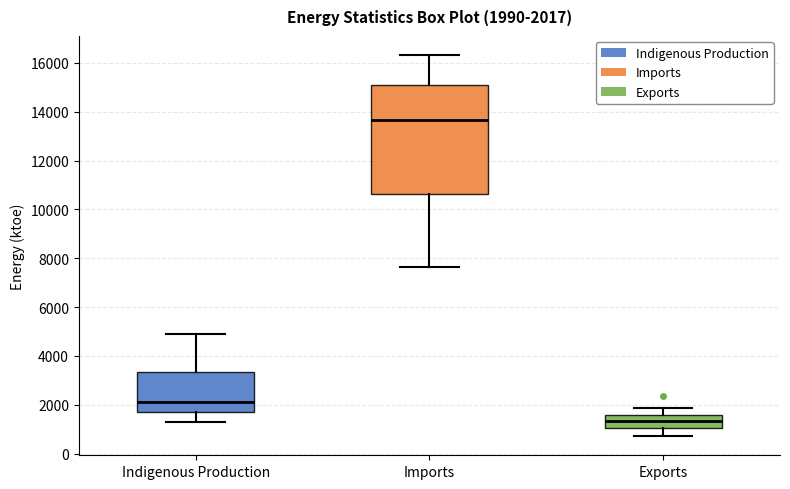

Which box has the lowest median line?

Exports